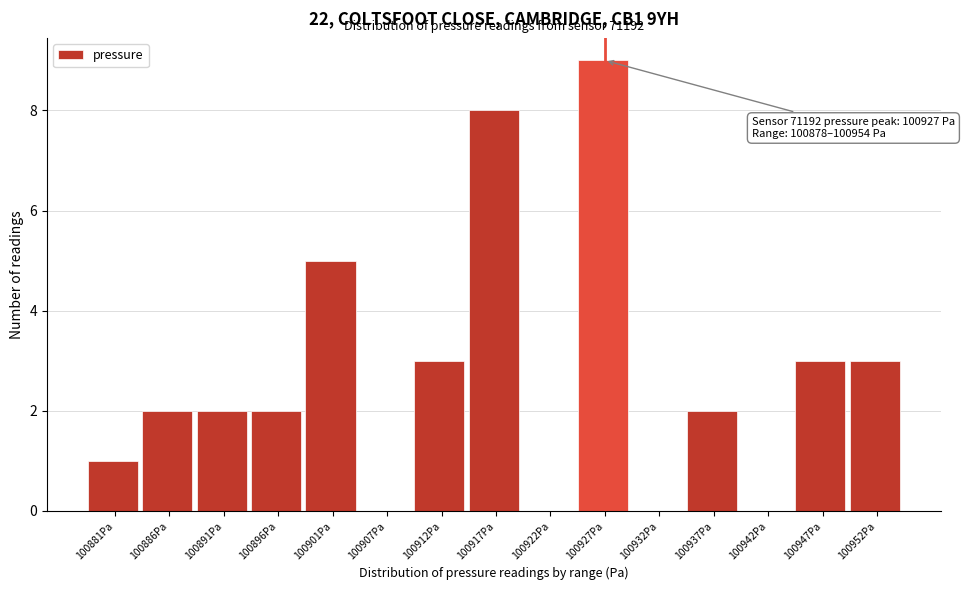

Over which range of the x-axis is the bar tallest?

100924 to 100929